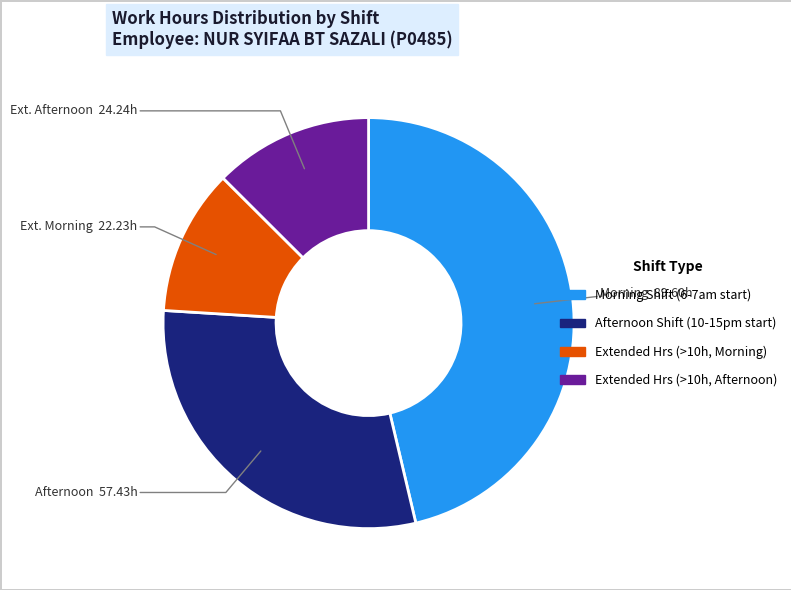

Does any single category account for the majority?

No